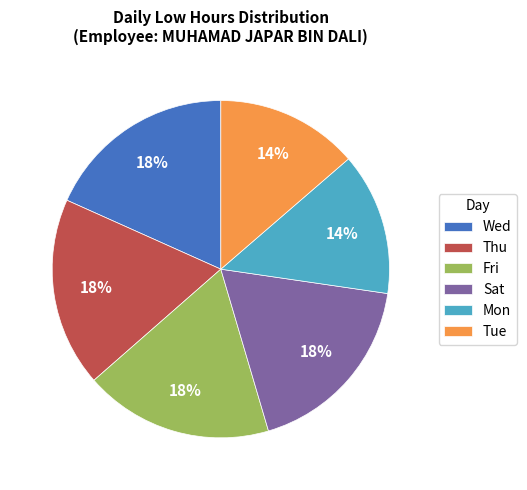

What percentage is the Thu slice, to the nearest percent?

18%